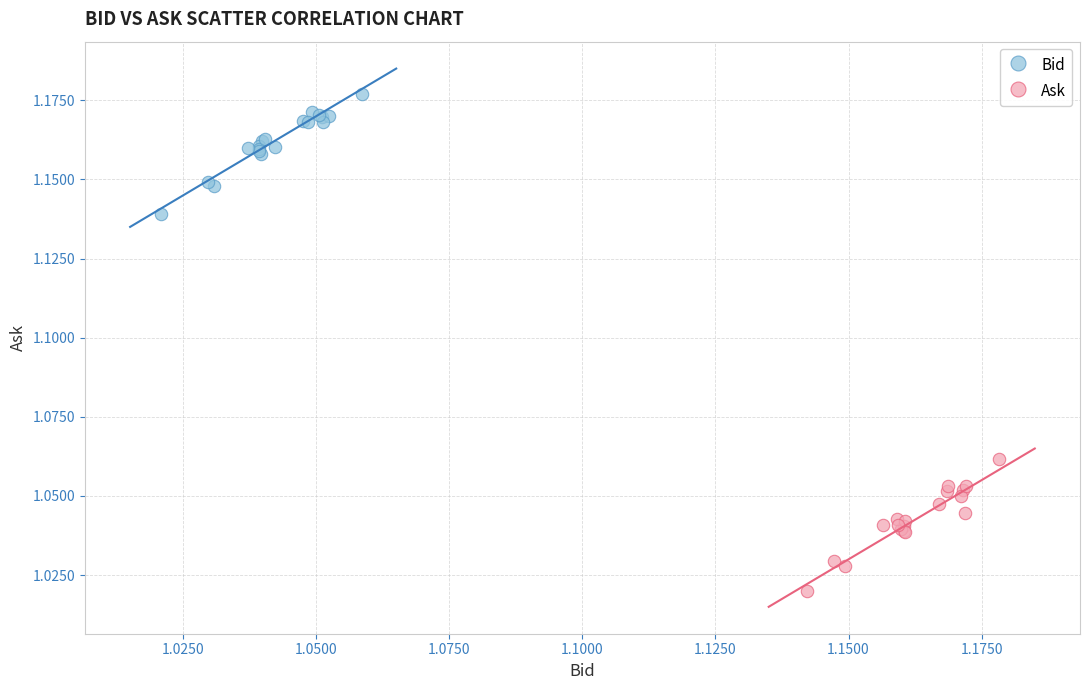

Which series reaches the minimum Y coordinate?

Ask